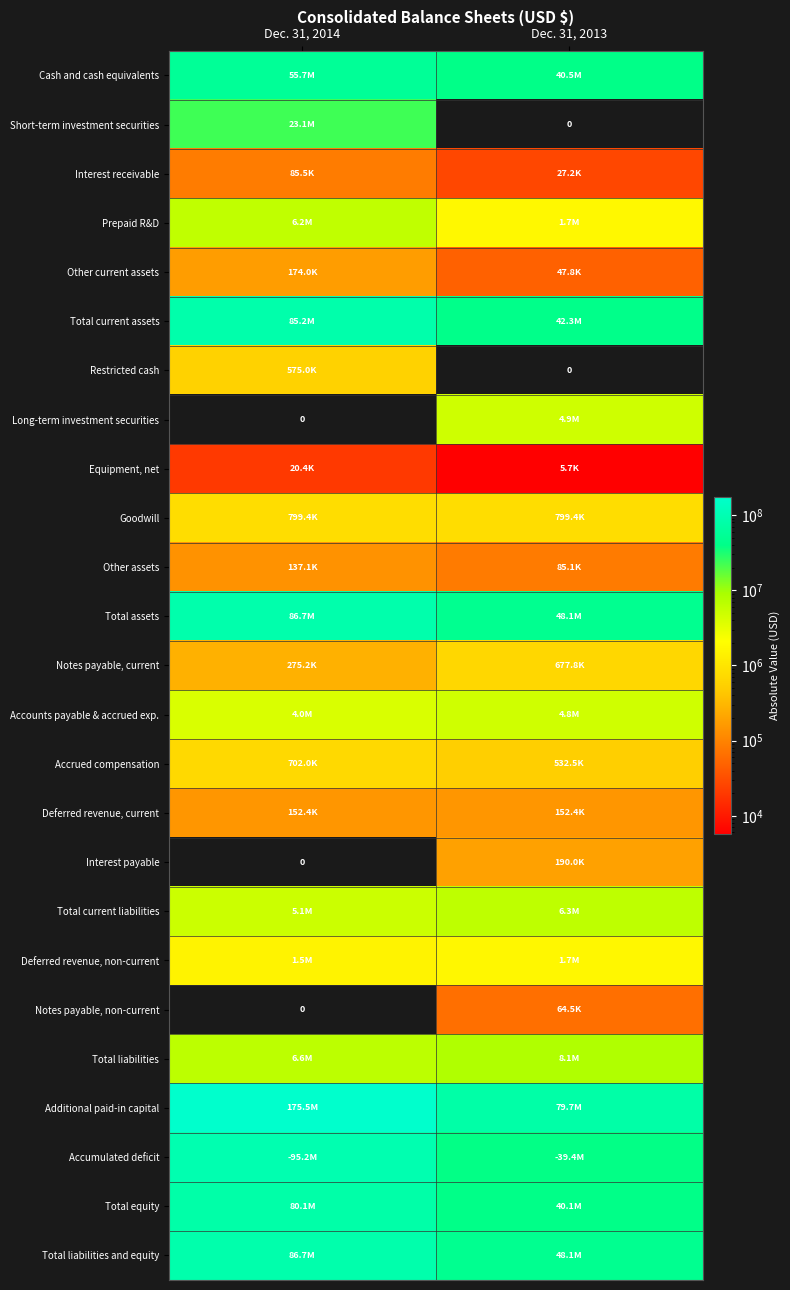

The value of Total assets at Dec. 31, 2014 is 34104555. True or false?

False